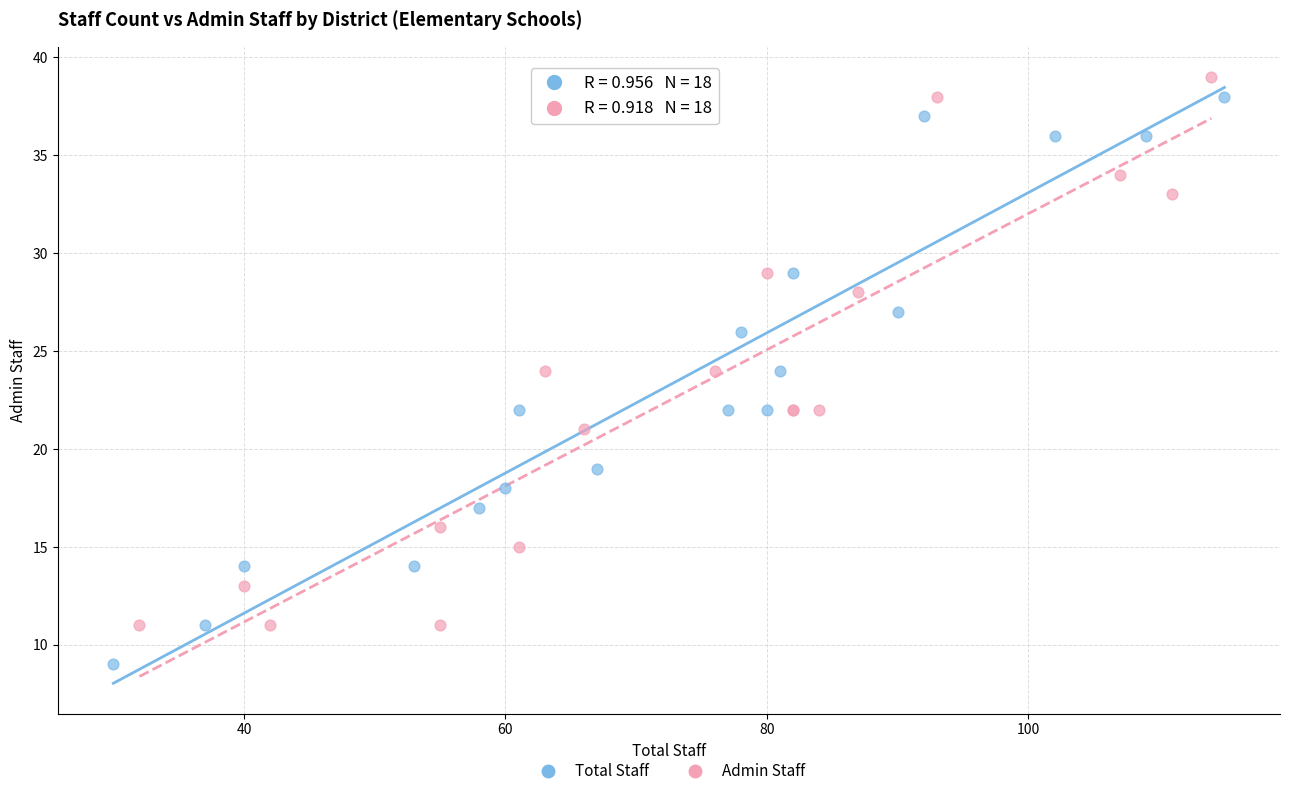

Which series reaches the minimum Y coordinate?

Total Staff